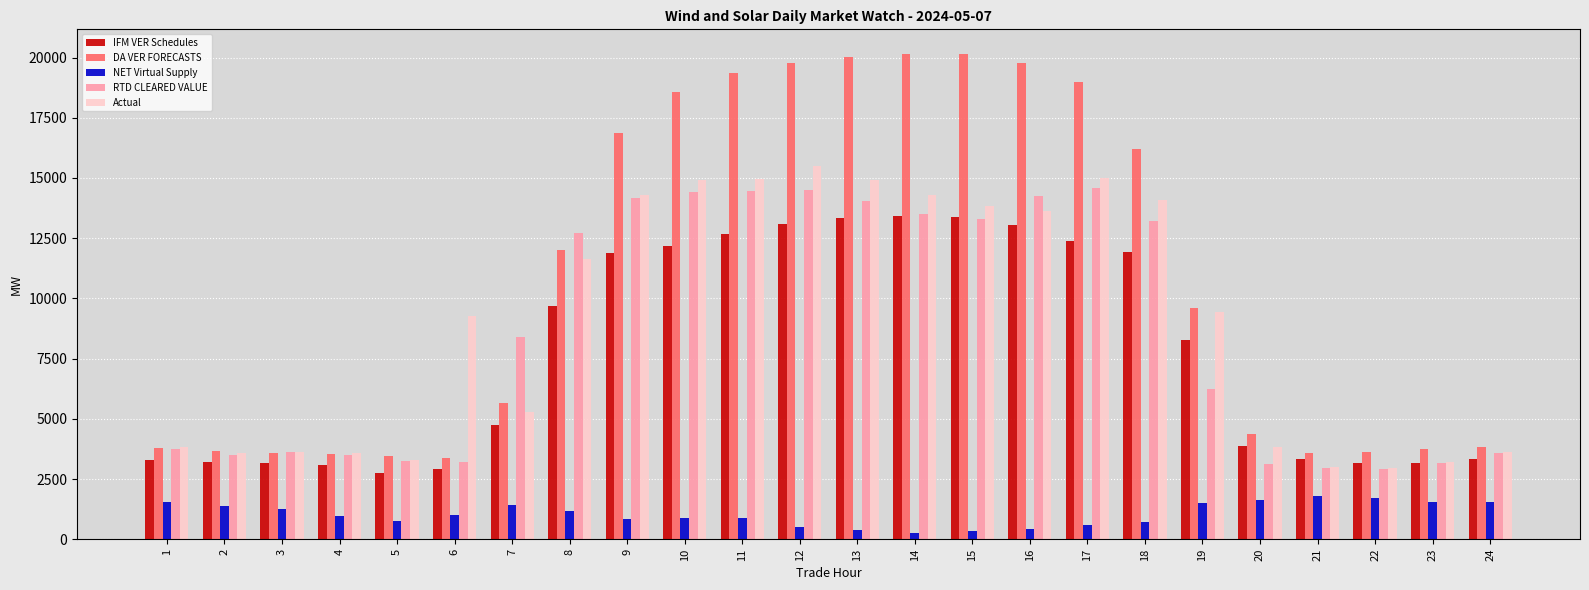

How many bars are there in each group?

5